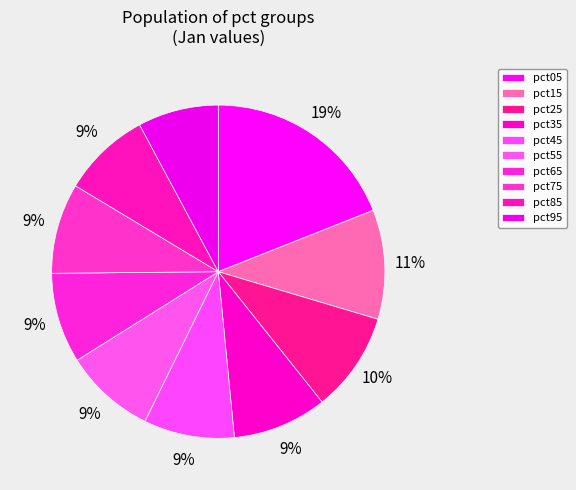

Is there a majority slice in this chart?

No